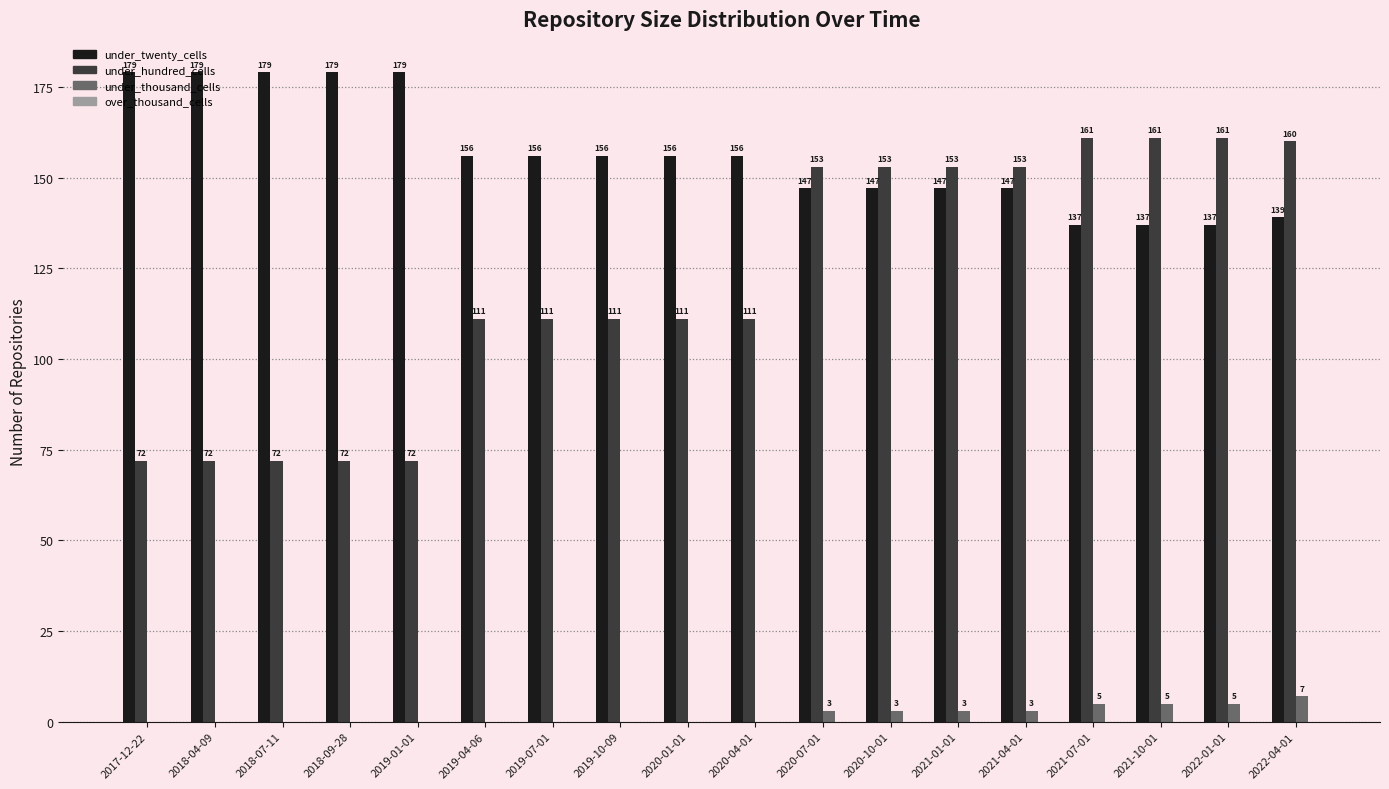

The value of under_hundred_cells at 2021-07-01 is 266. True or false?

False